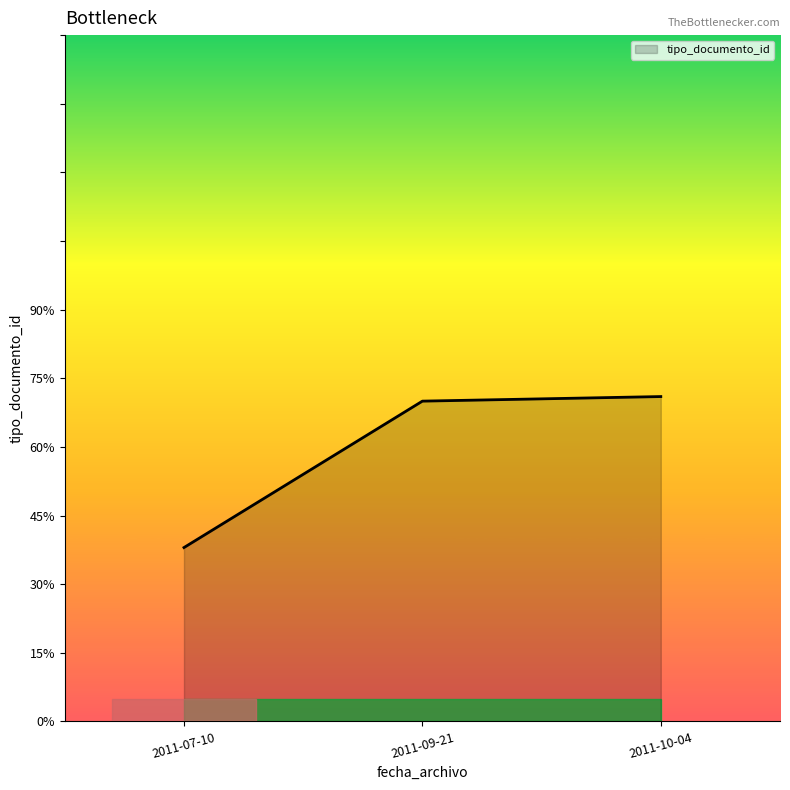

Between 2011-07-10 and 2011-10-04, which is larger?

2011-10-04